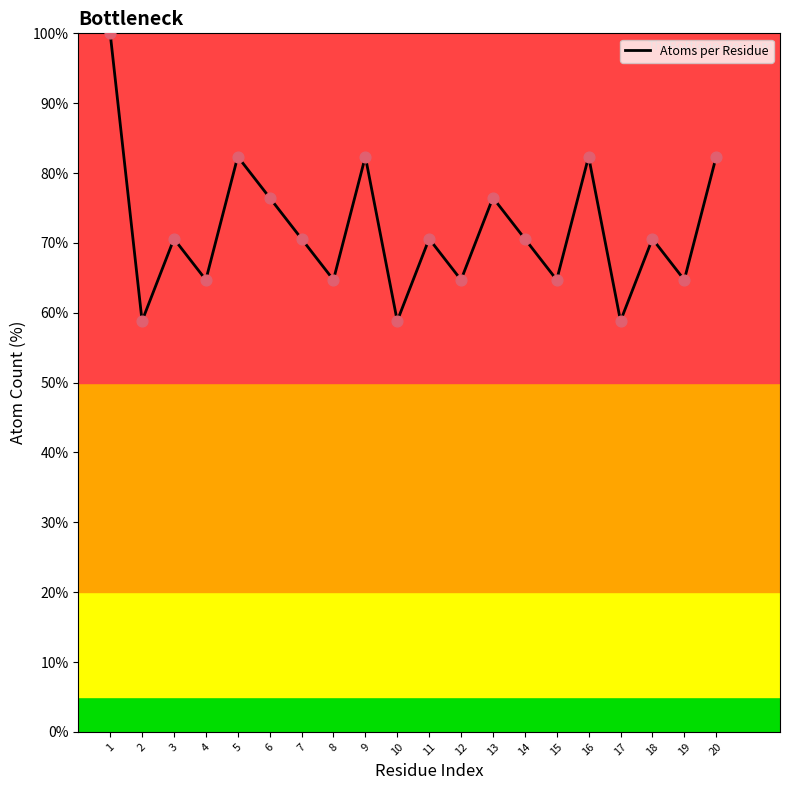

What is the change in value from 7 to 15?

-5.9